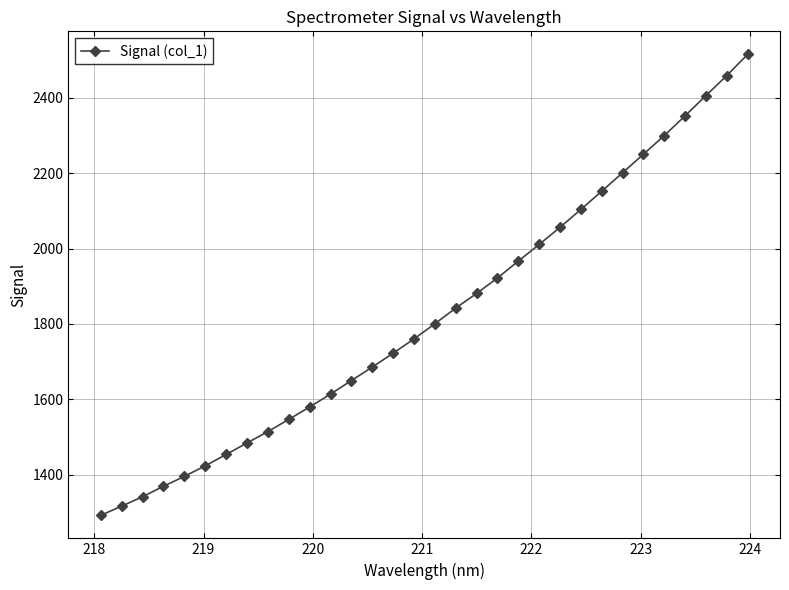

True or false: the data has more than 2 interior local peaks.

False